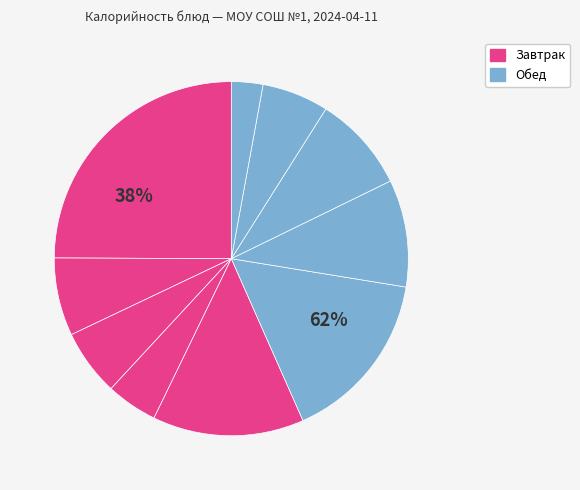

True or false: Котлеты рубленные accounts for 20% of the total.

False